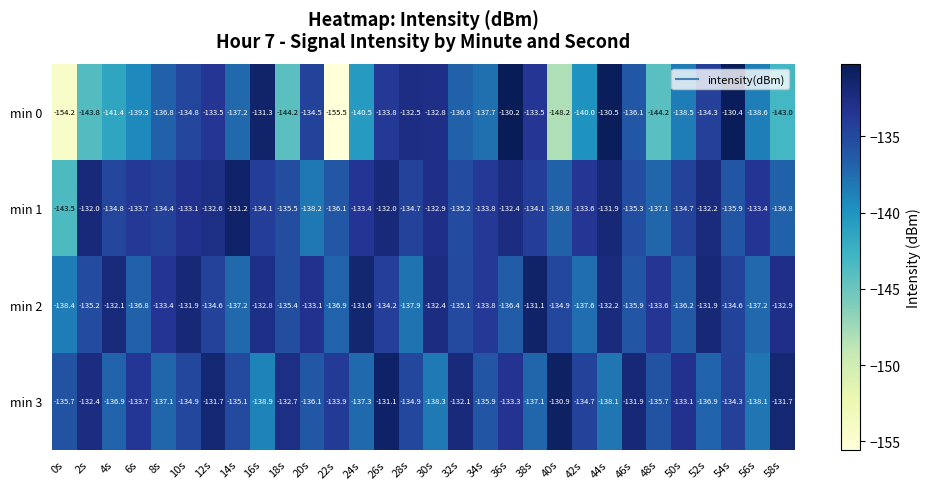

The min 3 series shows -199.8 at 58s. True or false?

False